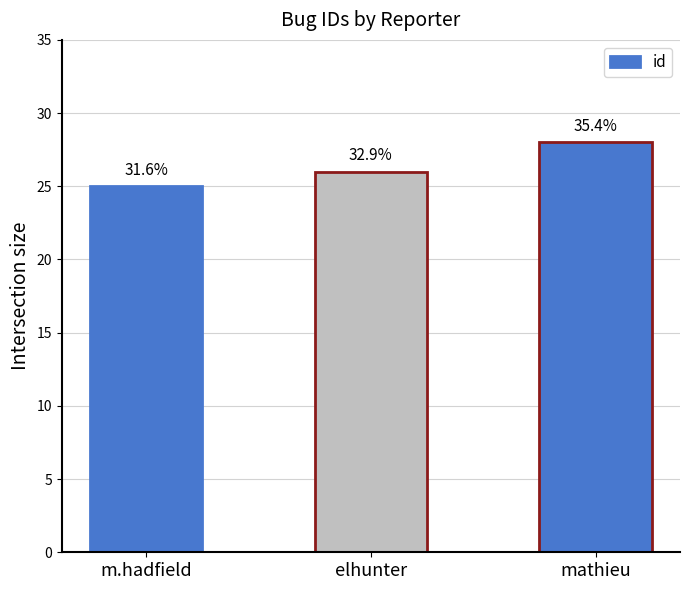

Is it true that the value at m.hadfield is 25?

True